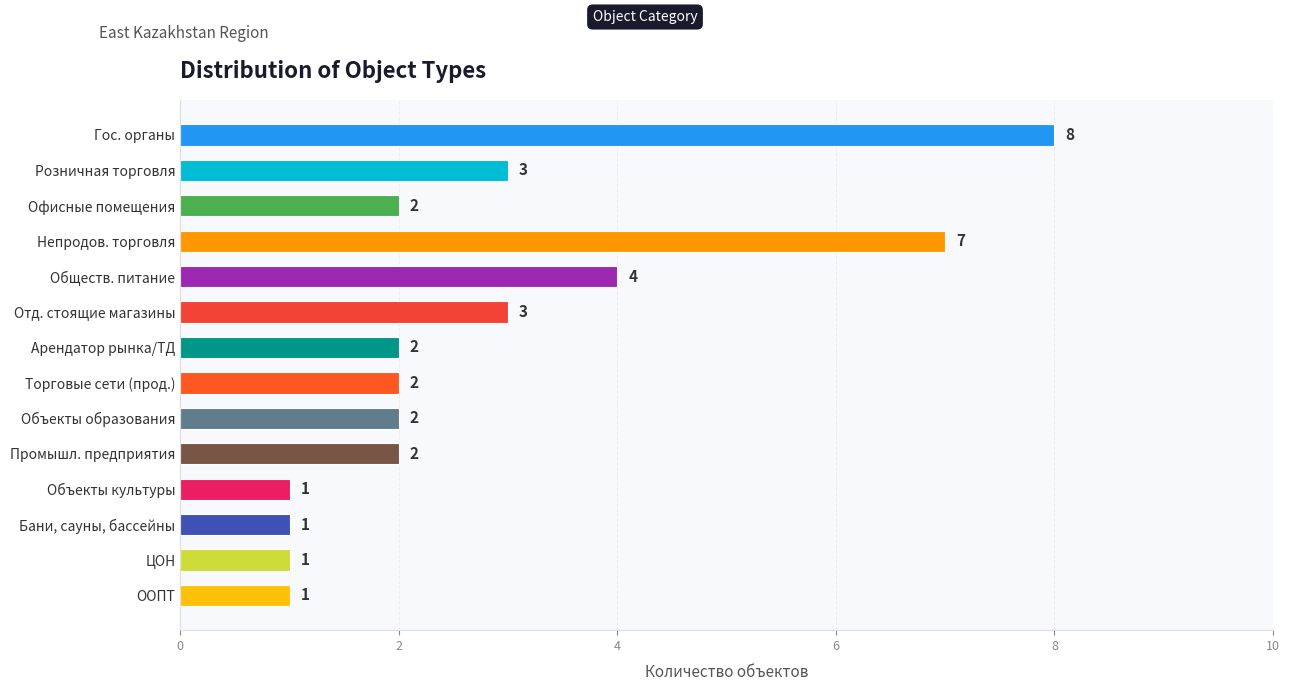

The value at Гос. органы is 8. True or false?

True